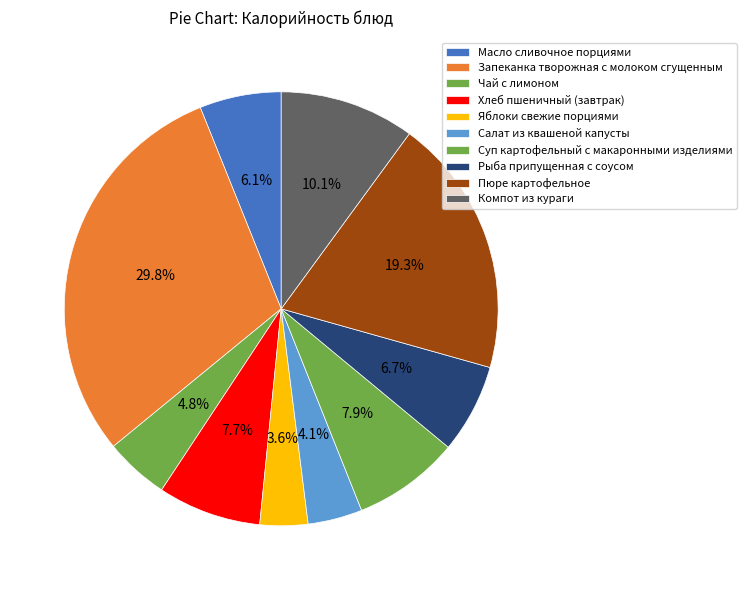

To the nearest percent, what portion does Чай с лимоном represent?

5%